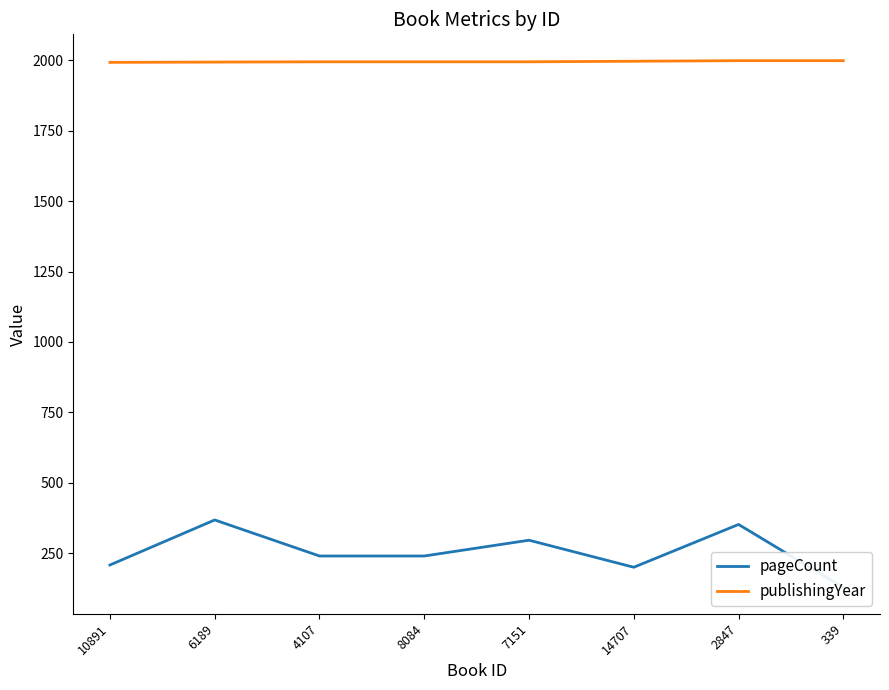

List the series in order of their overall mean, lowest first.

pageCount, publishingYear